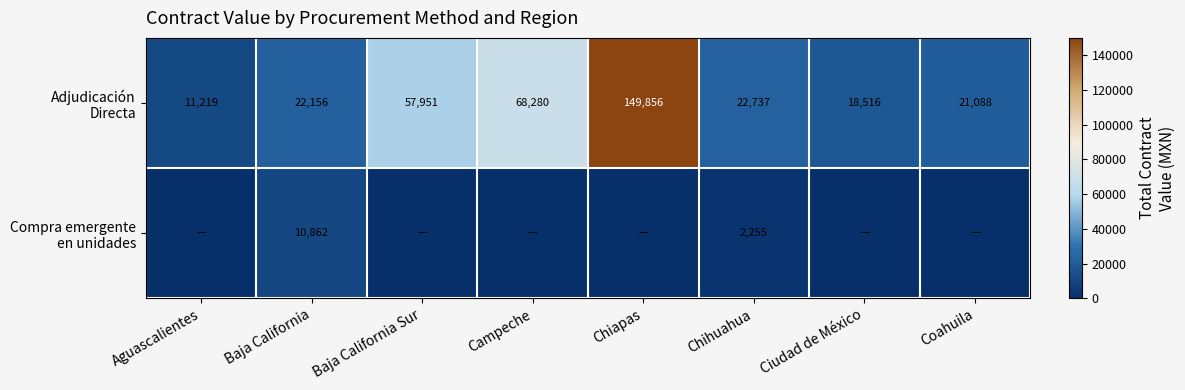

What is the difference between the highest and lowest values at Chihuahua?

20482